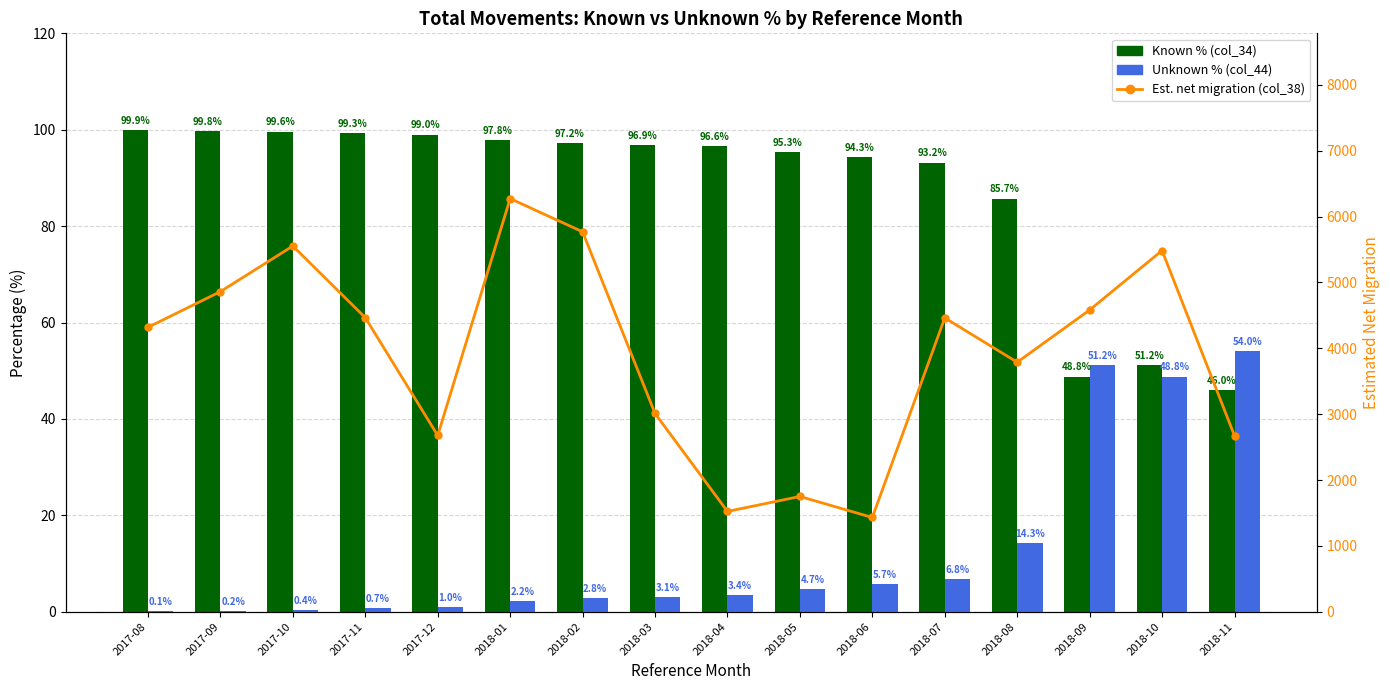

Which label corresponds to the smallest value in the chart?

2017-08